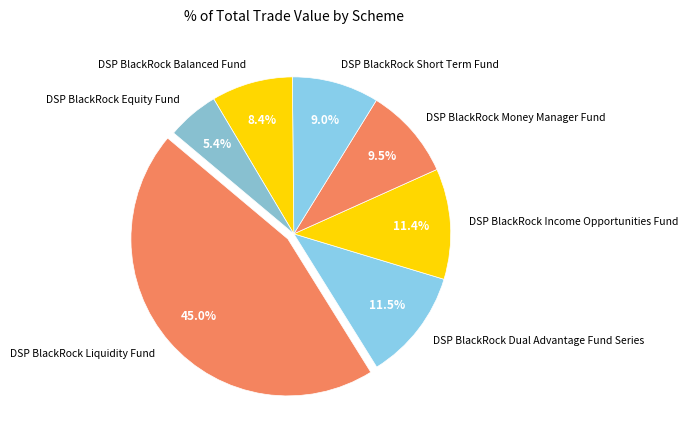

What is the largest slice in the pie chart?

DSP BlackRock Liquidity Fund